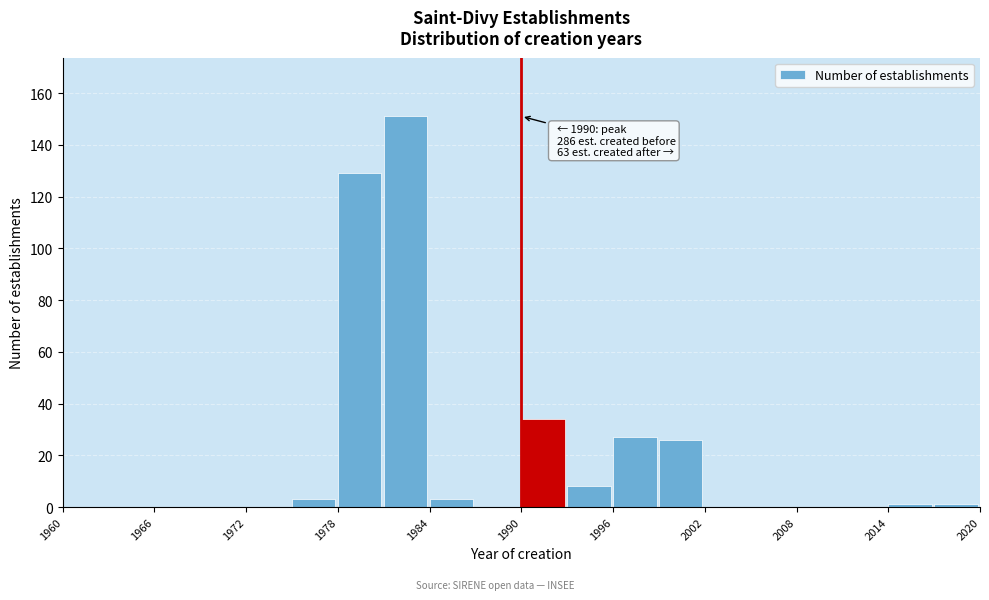

Around what value on the x-axis is the tallest bar? Give the approximate position of its centre, as read against the axis.

1982